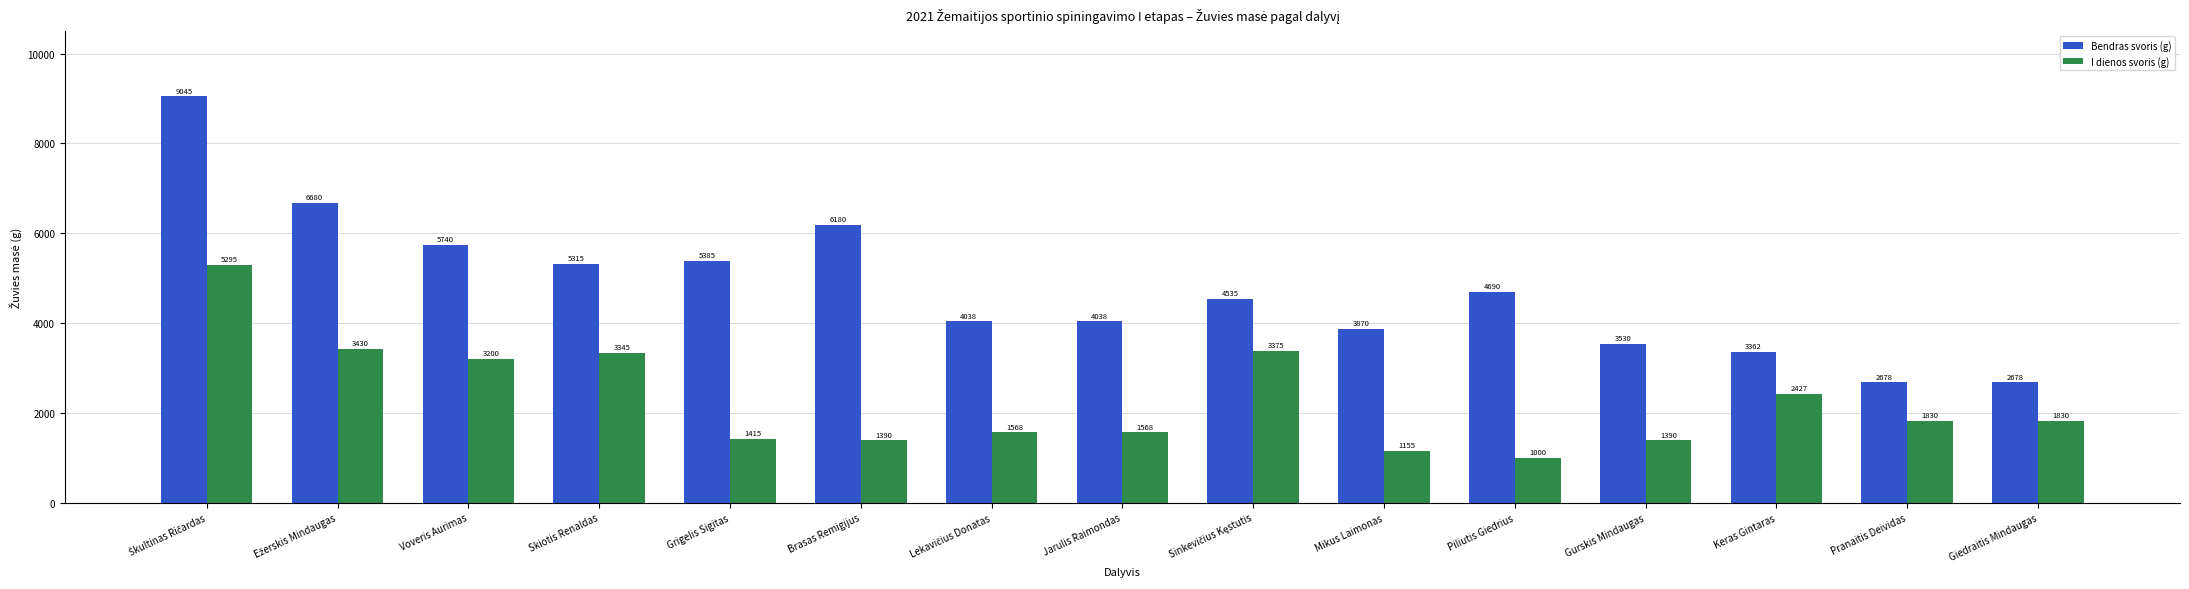

What position from the left is Piliutis Giedrius?

11